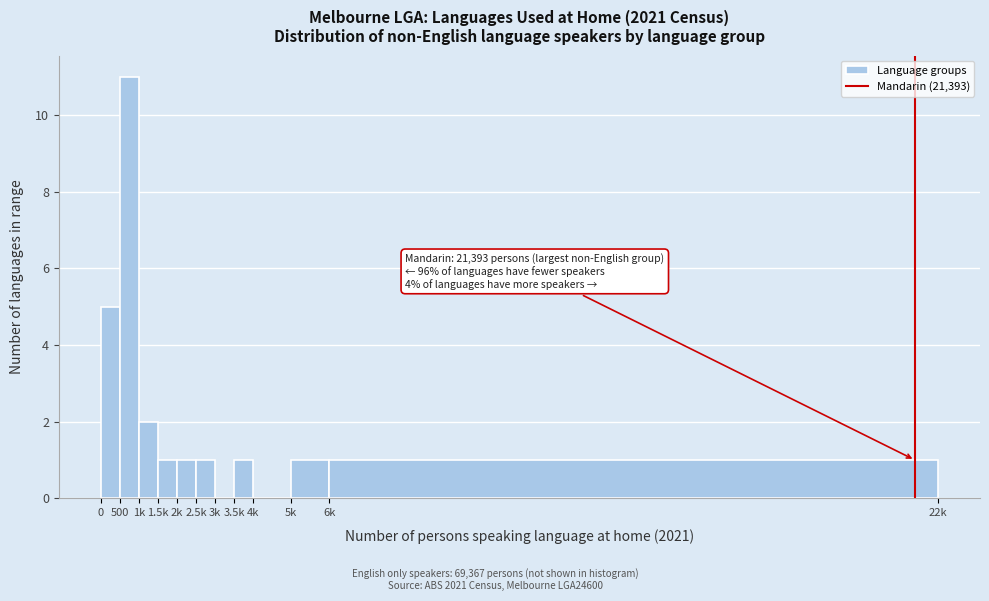

Which has a higher value, 500 or 6k?

500